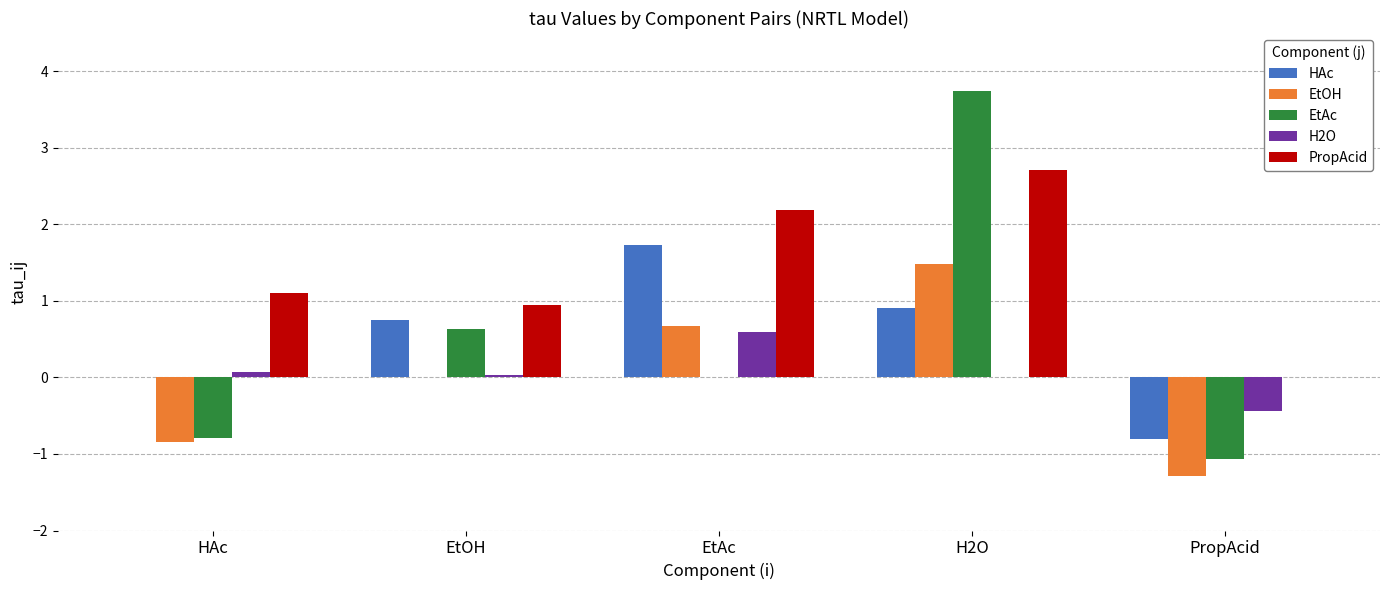

What is the highest value of the PropAcid series?

2.7